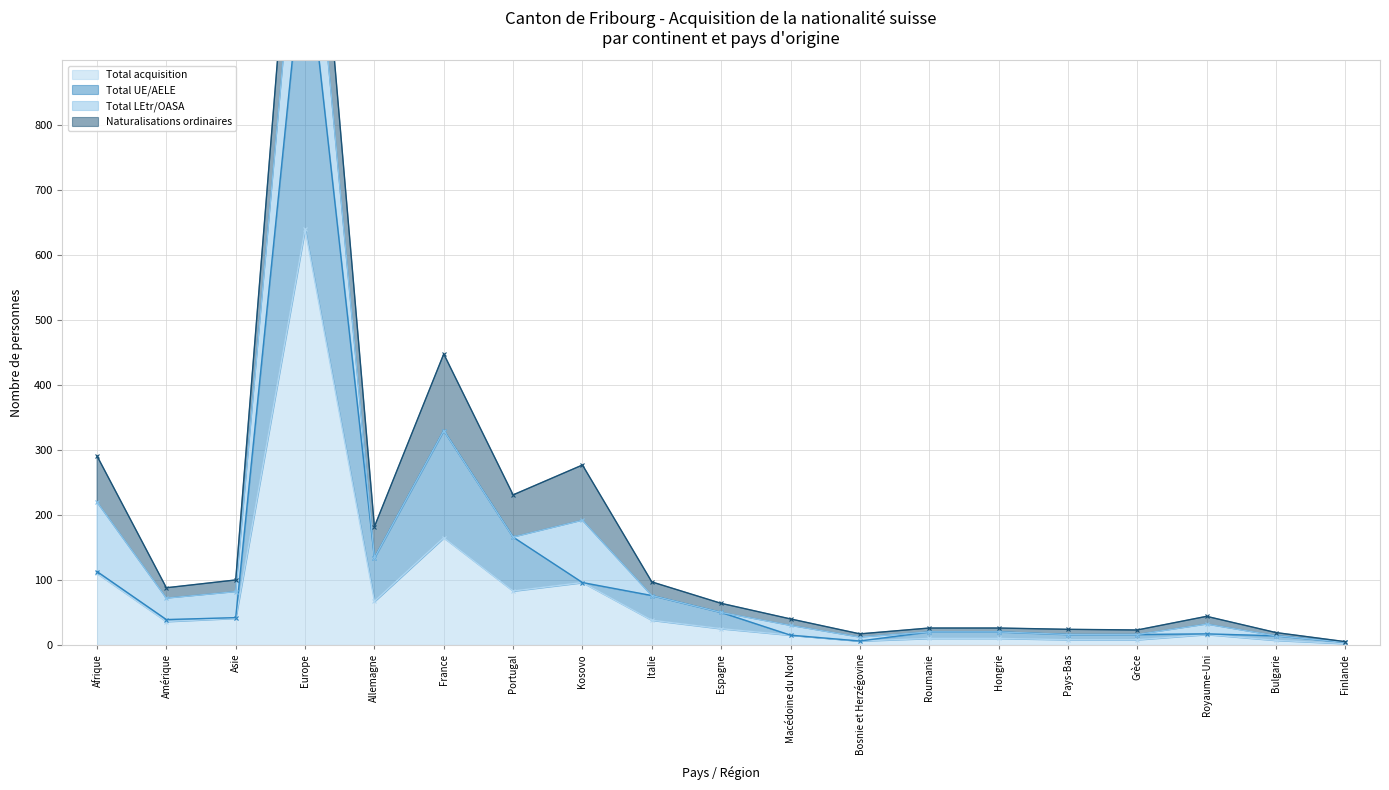

At which category is the sum across all series the highest?

Europe